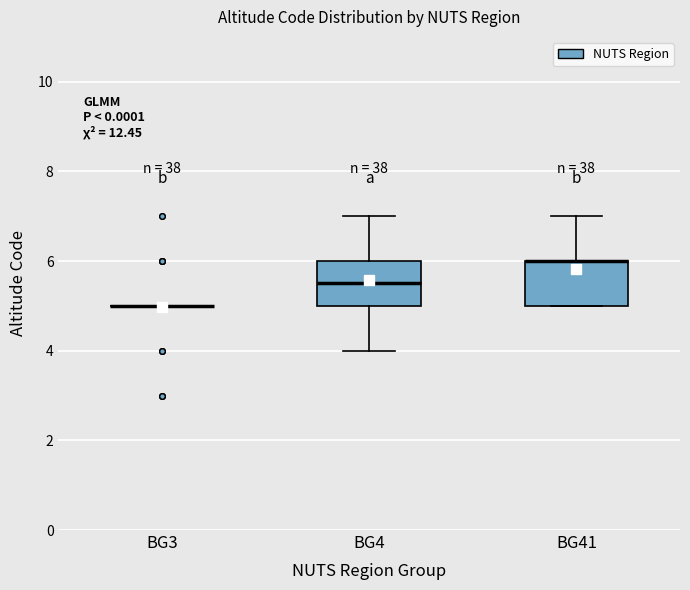

Reading left to right, transcribe this box plot: for each box, give where its median line is, the range the box spans, and where its two whiskers end, as read against the y-axis. The values are not printed on the chart, so give them approximately, as read against the axis.

BG3: box collapsed to a line at 5.0, whiskers 5.0 to 5.0
BG4: median 5.6, box 5.0 to 6.0, whiskers 4.0 to 7.0
BG41: median 6.0 (drawn on the box's upper edge), box 5.0 to 6.0, whiskers 5.0 to 7.0